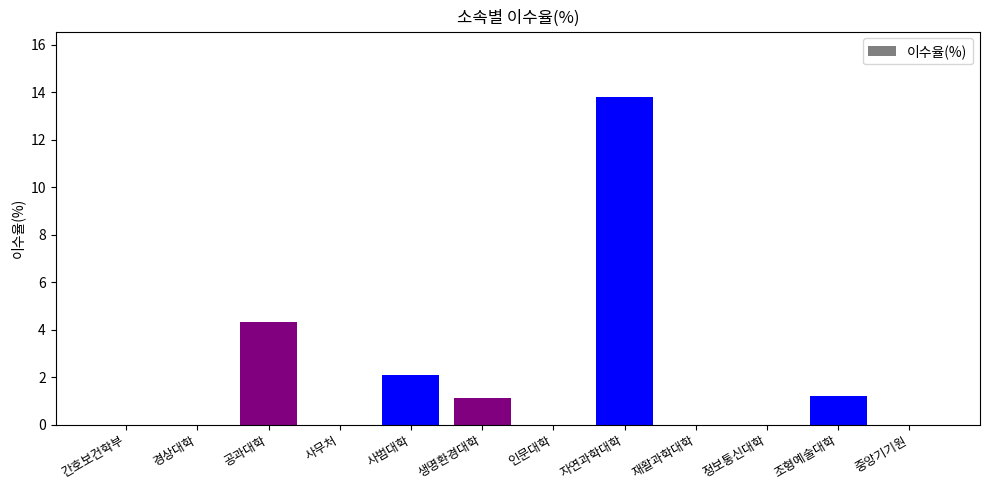

Is it true that the value at 사무처 is 9.2?

False